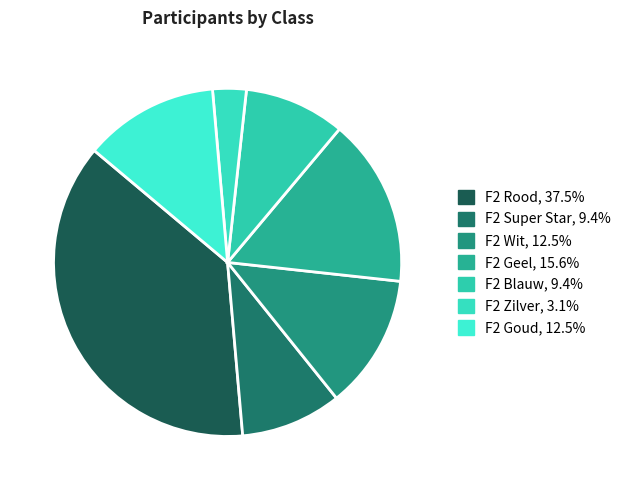

Rank the categories by value from lowest to highest.

F2 Zilver, F2 Super Star, F2 Blauw, F2 Wit, F2 Goud, F2 Geel, F2 Rood